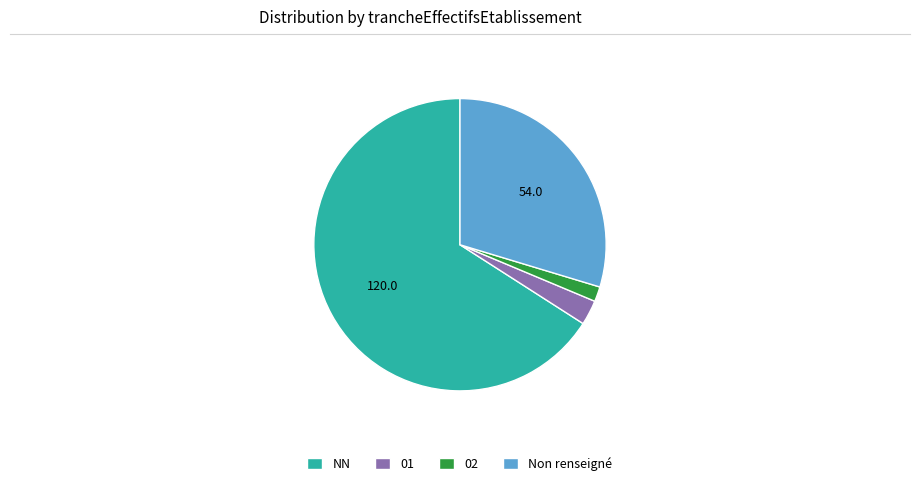

Which slice is the largest?

NN